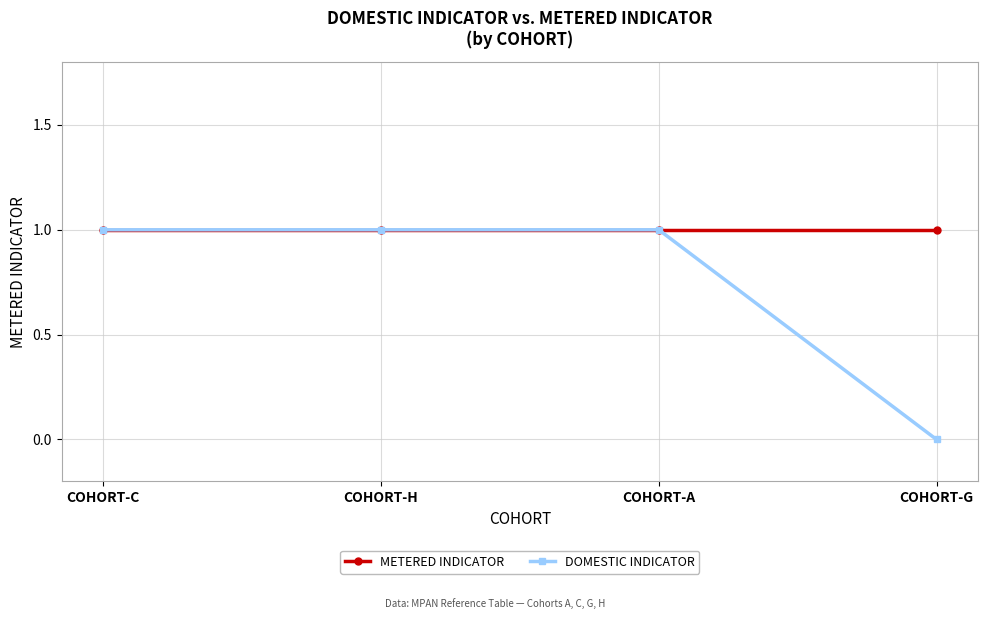

Which series has the largest range (max minus min)?

DOMESTIC INDICATOR